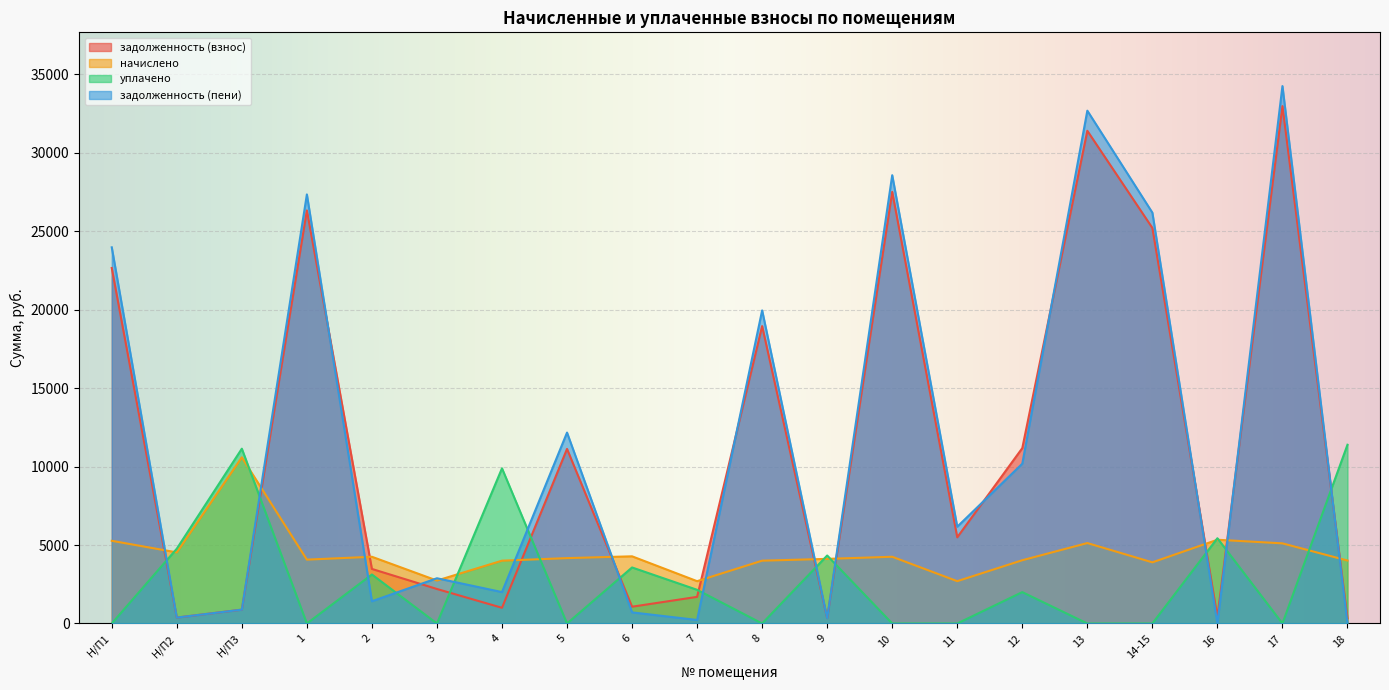

How many data points in уплачено are less than 2000?

10